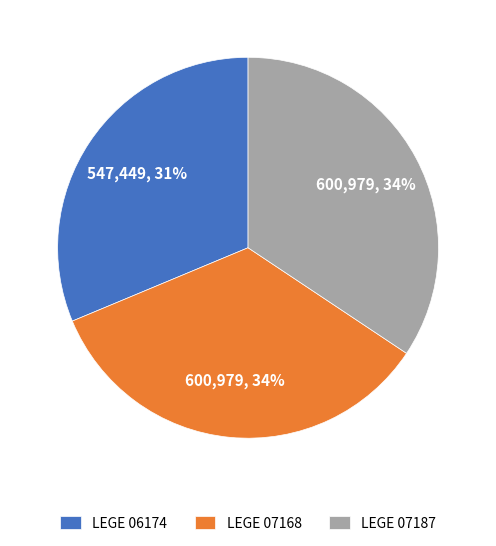

Which has a higher value, LEGE 07187 or LEGE 06174?

LEGE 07187